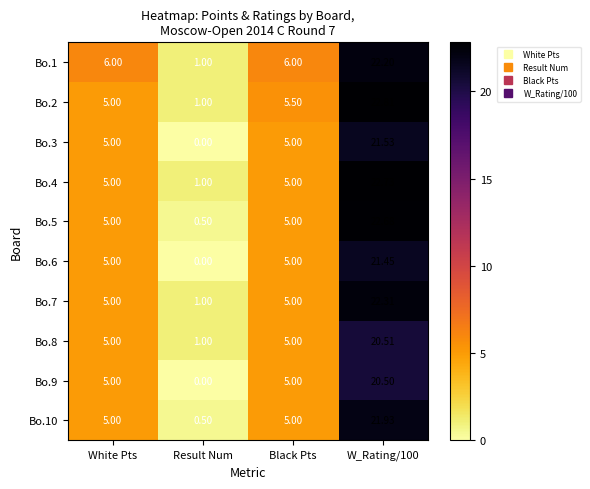

Which category has the lowest value across all series?

Result Num